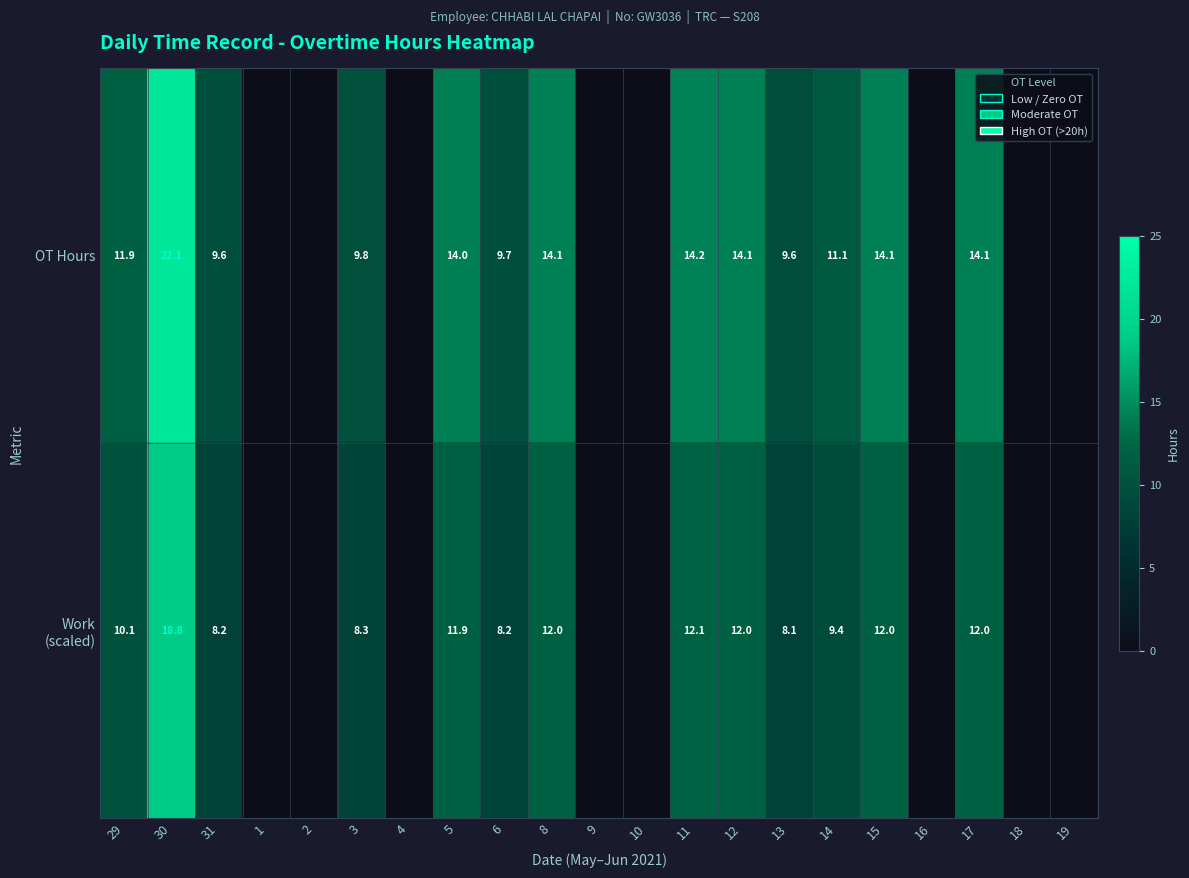

Is it true that OT Hours equals 21.6 at 12?

False